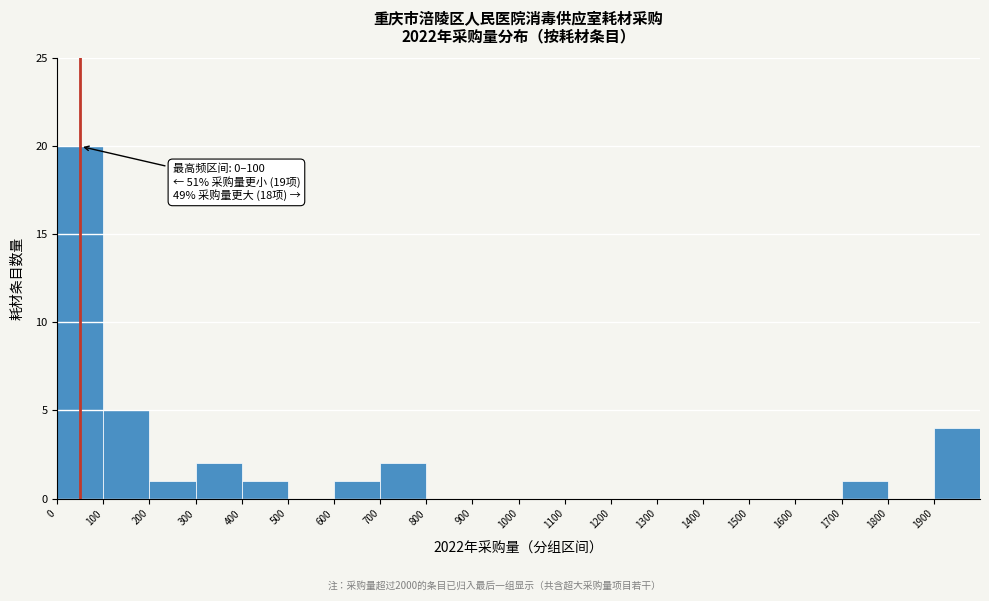

Over which range of the x-axis is the bar tallest?

0 to 100